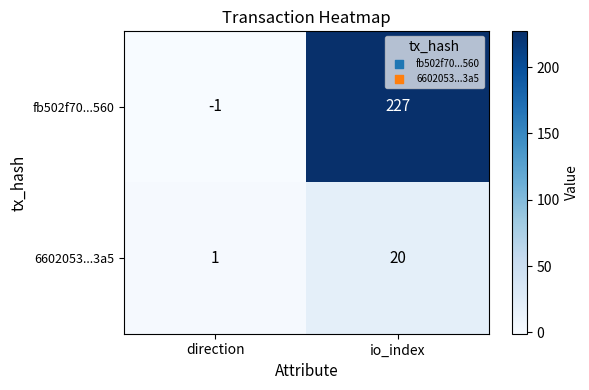

At which label does fb502f70...560 reach its minimum?

direction